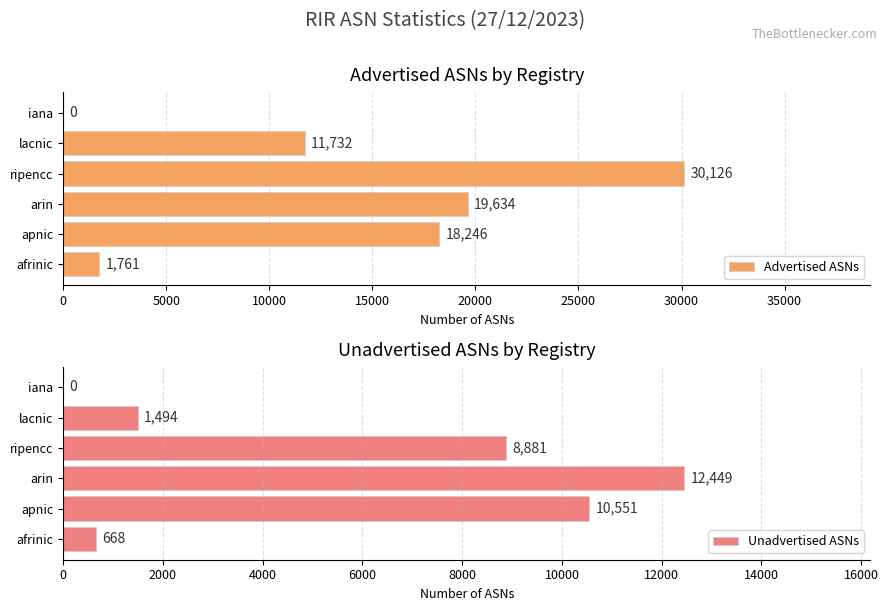

True or false: Unadvertised ASNs has a value of 668 at afrinic.

True